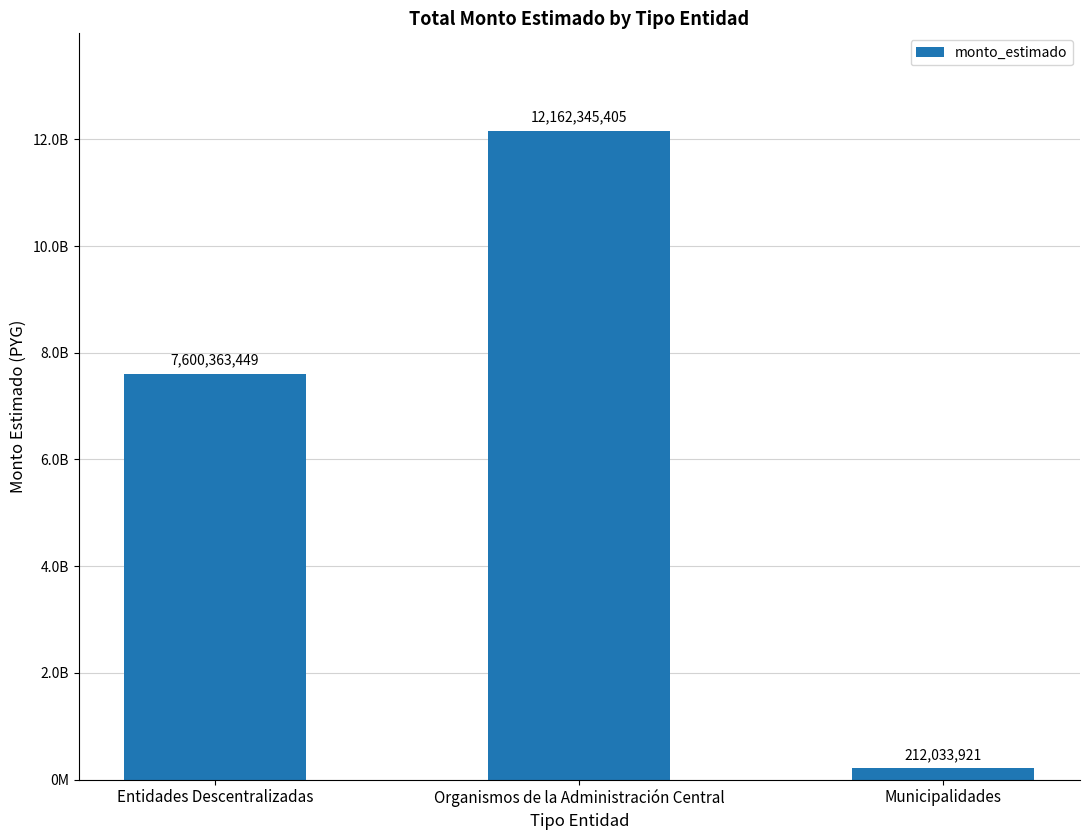

Where is the data nearest to the value 6187189663?

Entidades Descentralizadas